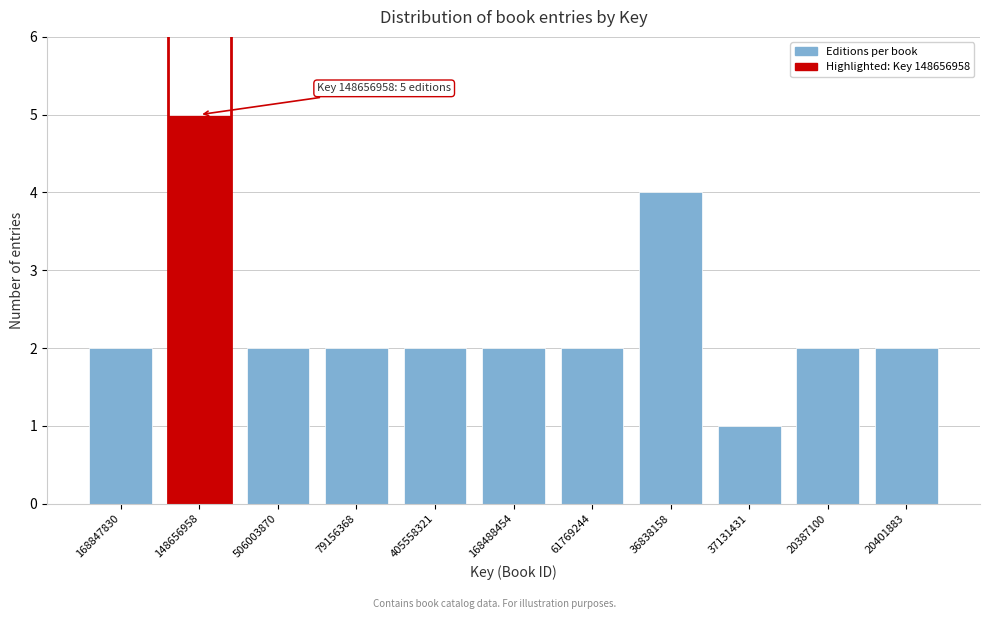

Reading right to left, what are all the values shown in this chart?

20401883=2	20387100=2	37131431=1	36838158=4	61769244=2	168488454=2	405558321=2	79156368=2	506003870=2	148656958=5	168847830=2